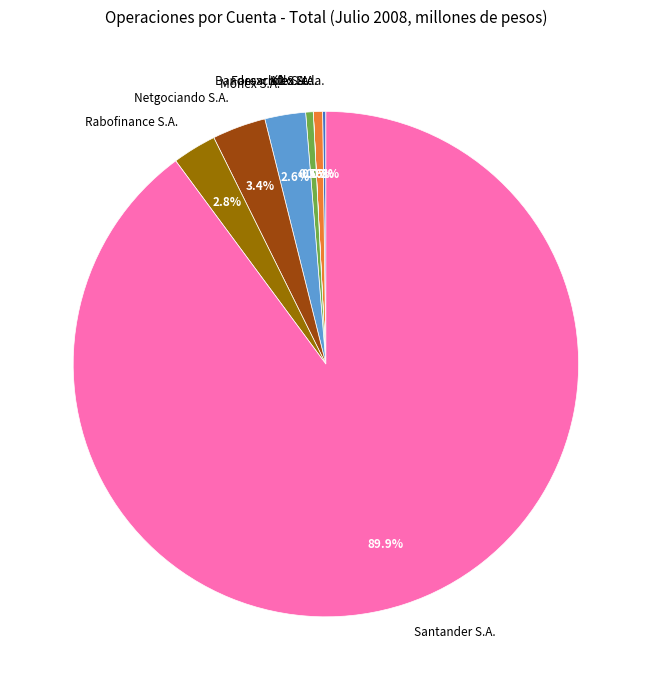

What is the ratio of the value at Netgociando S.A. to the value at K2 S.A.?

7.1